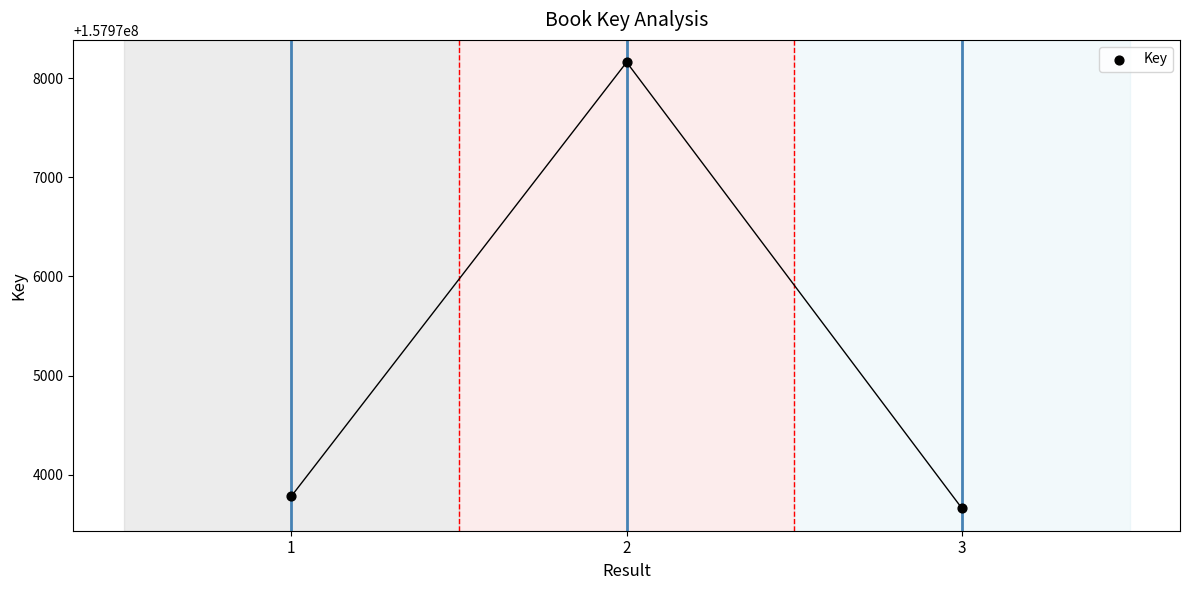

What Y value in the scatter plot is closest to 157975910?

157973782